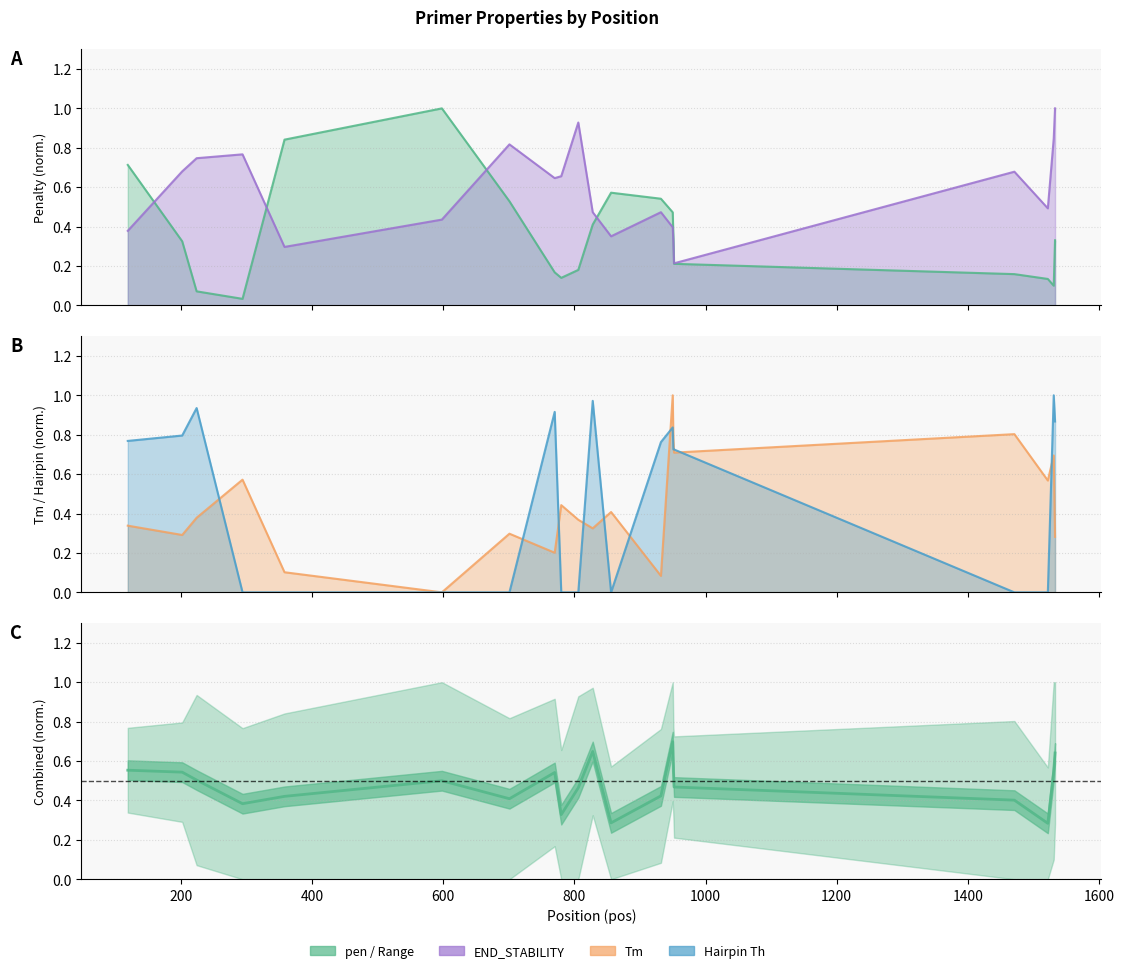

Which series has the largest total across all categories?

PRIMER_LEFT_0_END_STABILITY